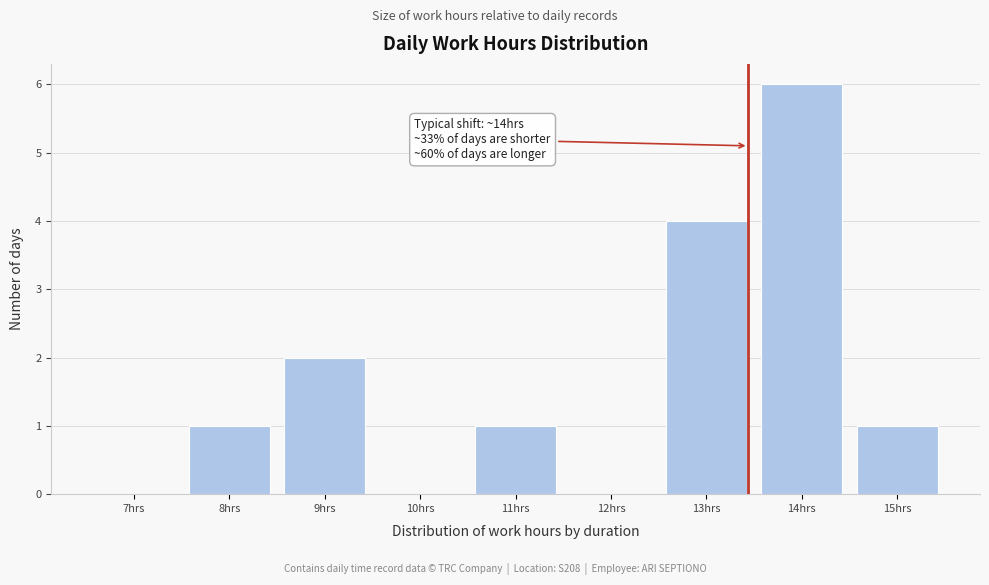

Reading left to right, transcribe all the data shown in this chart.

7hrs=0	8hrs=1	9hrs=2	10hrs=0	11hrs=1	12hrs=0	13hrs=4	14hrs=6	15hrs=1